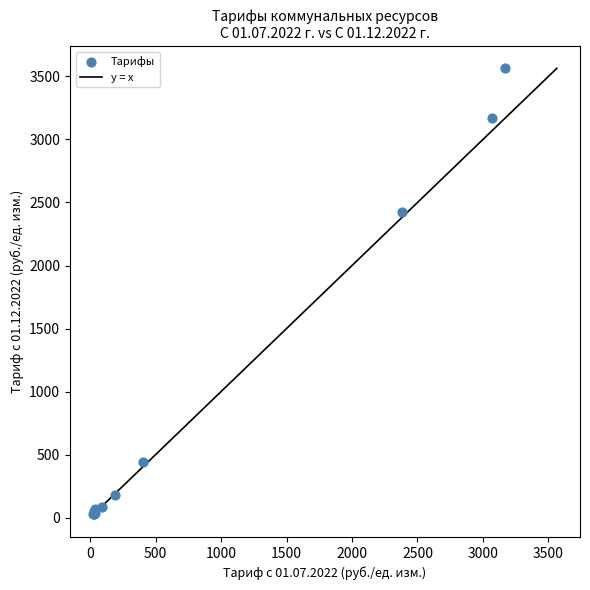

What Y value in the scatter plot is closest to 1794?

2421.9